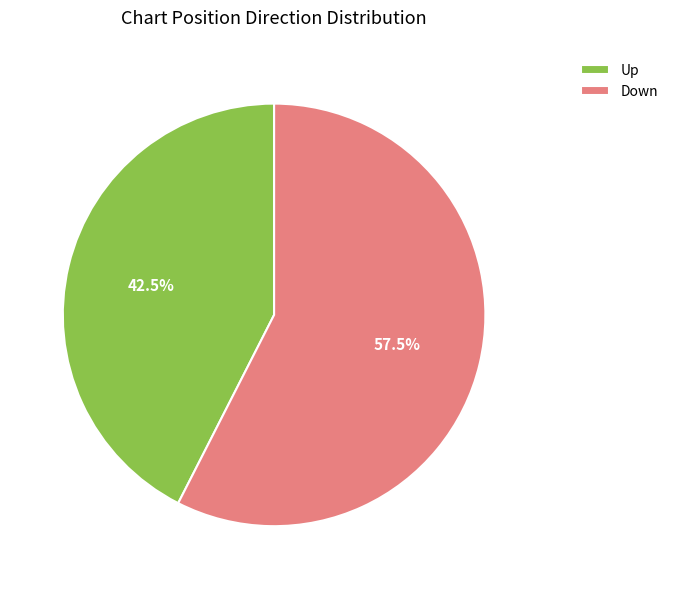

How many segments does this pie chart have?

2